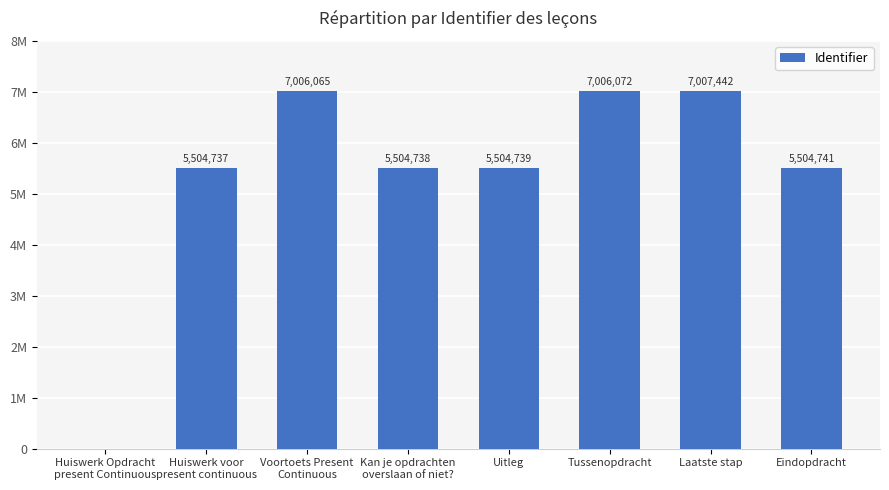

Which has a higher value, Voortoets Present
Continuous or Tussenopdracht?

Tussenopdracht